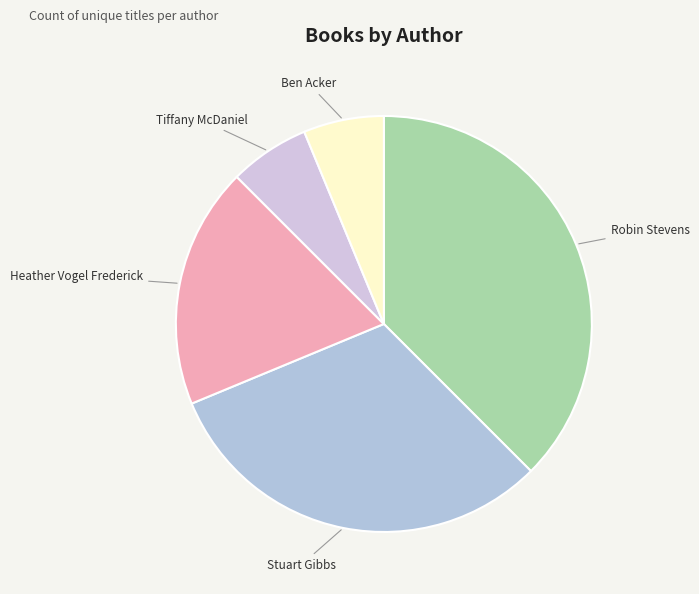

How many segments does this pie chart have?

5